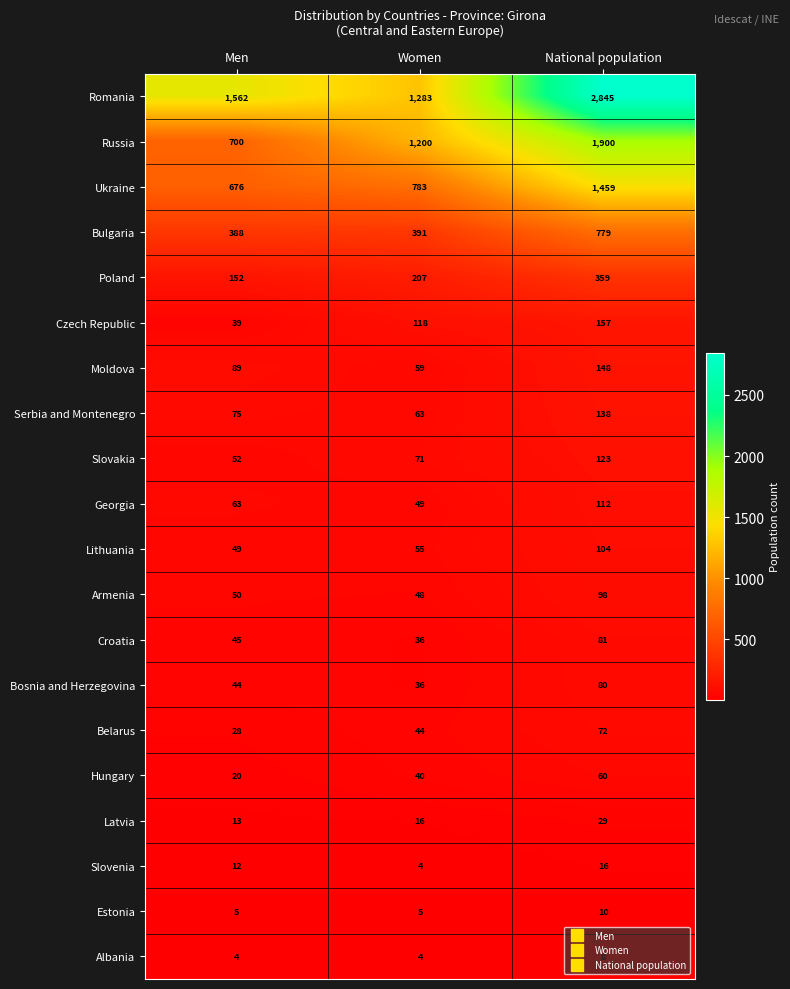

What is the difference between the Czech Republic values at Men and Women?

79